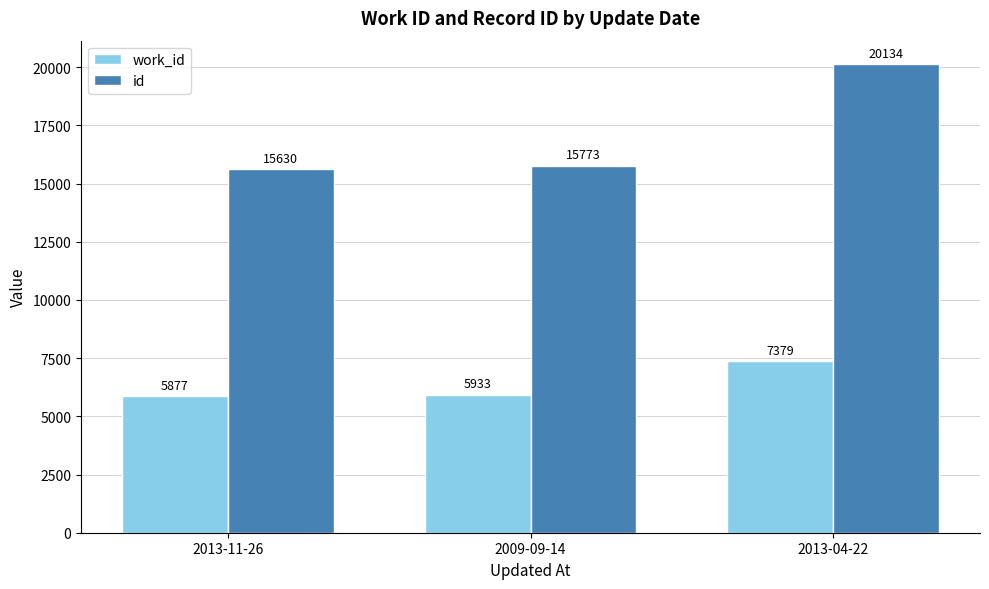

Does the chart contain any negative values?

No